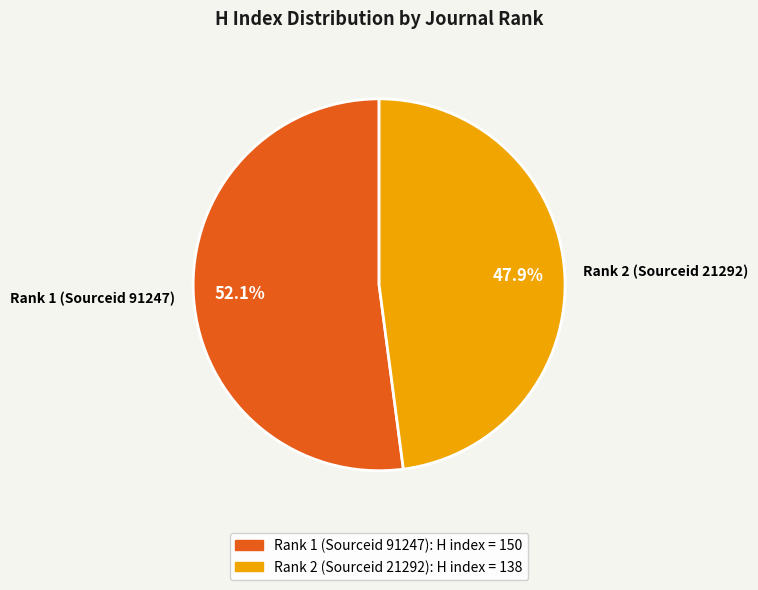

To the nearest percent, what is the difference between the Rank 2 (Sourceid 21292) and Rank 1 (Sourceid 91247) slice percentages?

4%